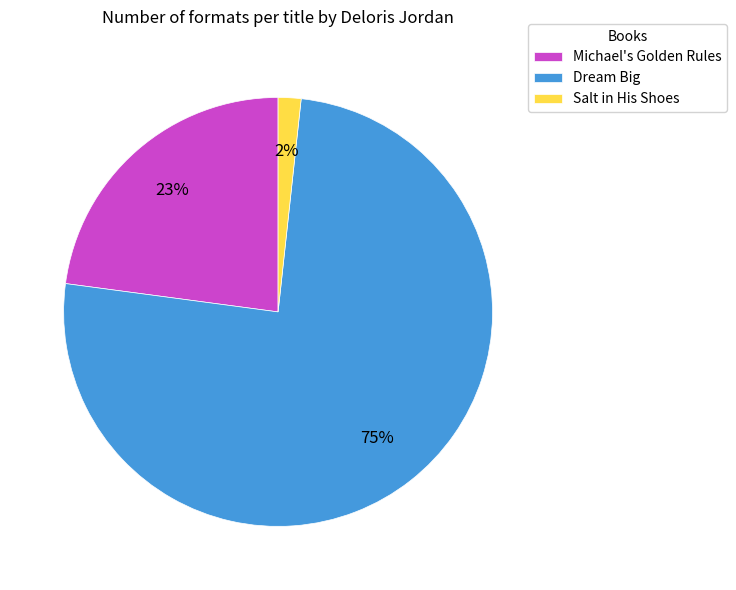

To the nearest percent, what percentage of the pie is Dream Big?

75%